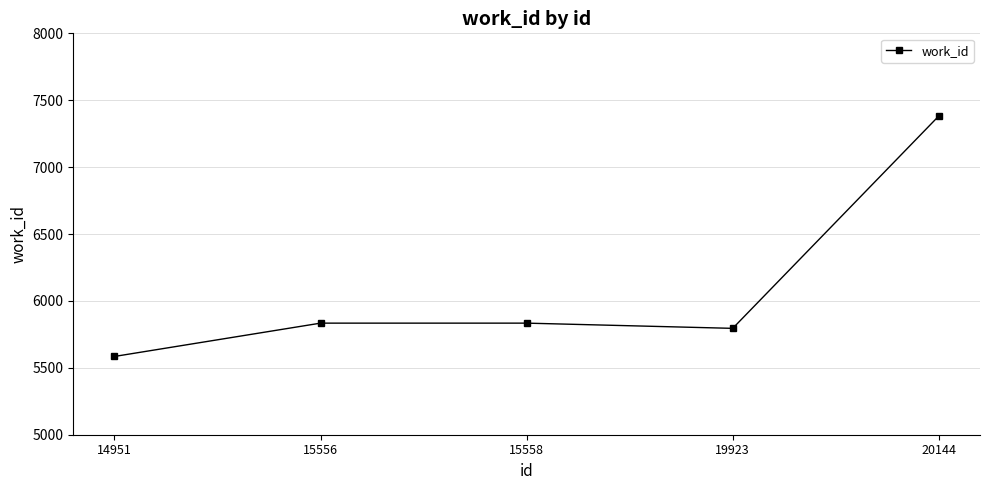

How many data points are less than 5834?

2